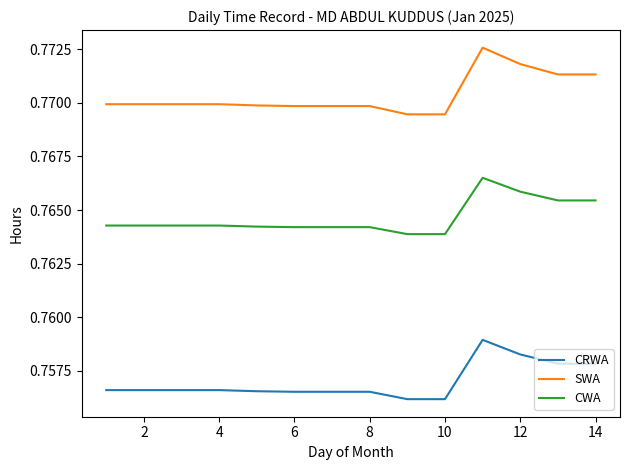

Does the chart have visible grid lines?

No